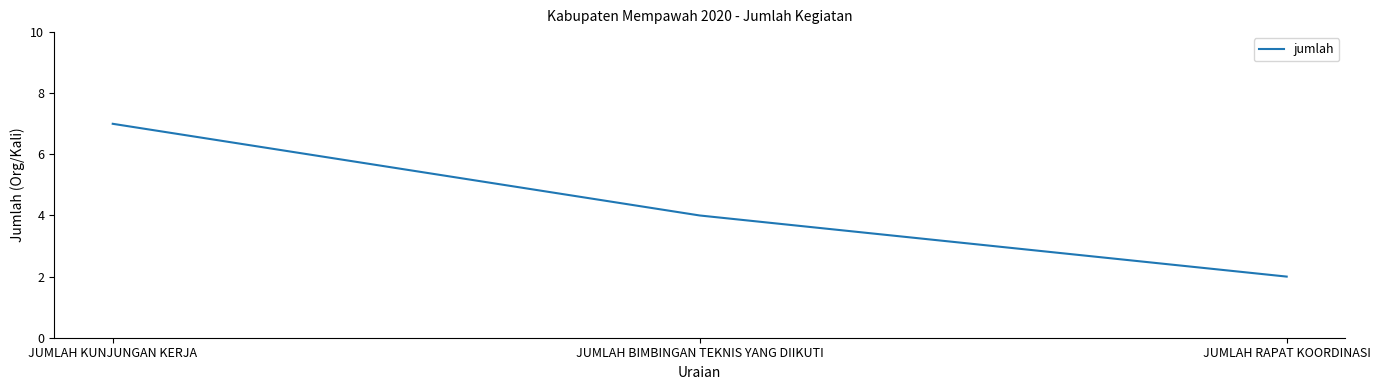

What is the sum of the values at JUMLAH BIMBINGAN TEKNIS YANG DIIKUTI and JUMLAH KUNJUNGAN KERJA?

11